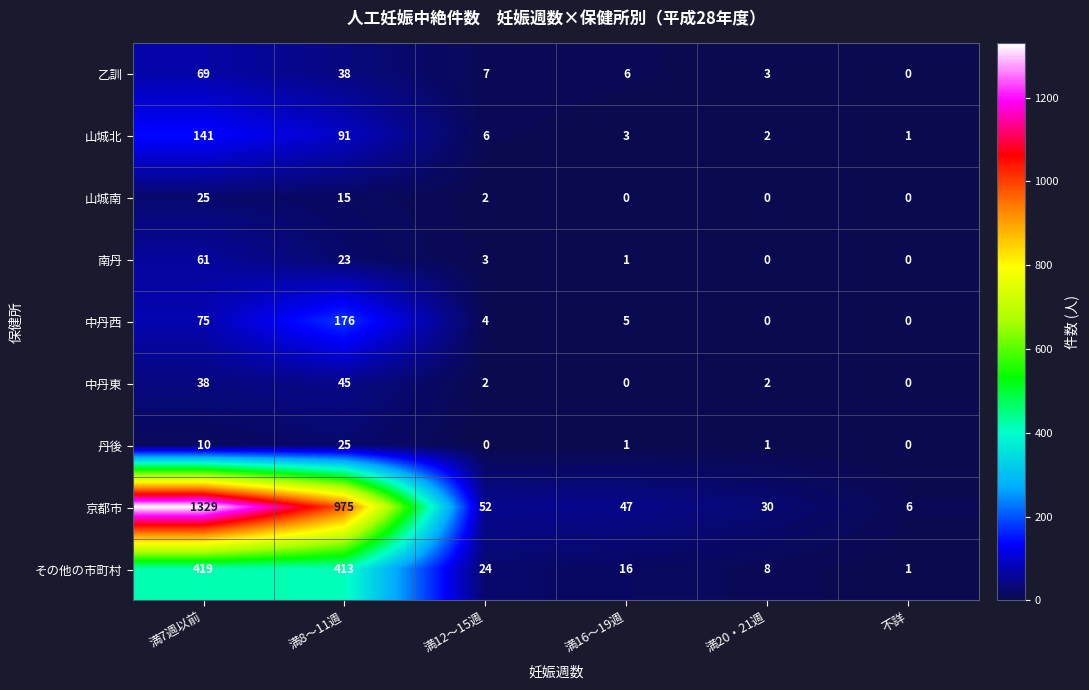

What is the sum of all 山城北 values?

244